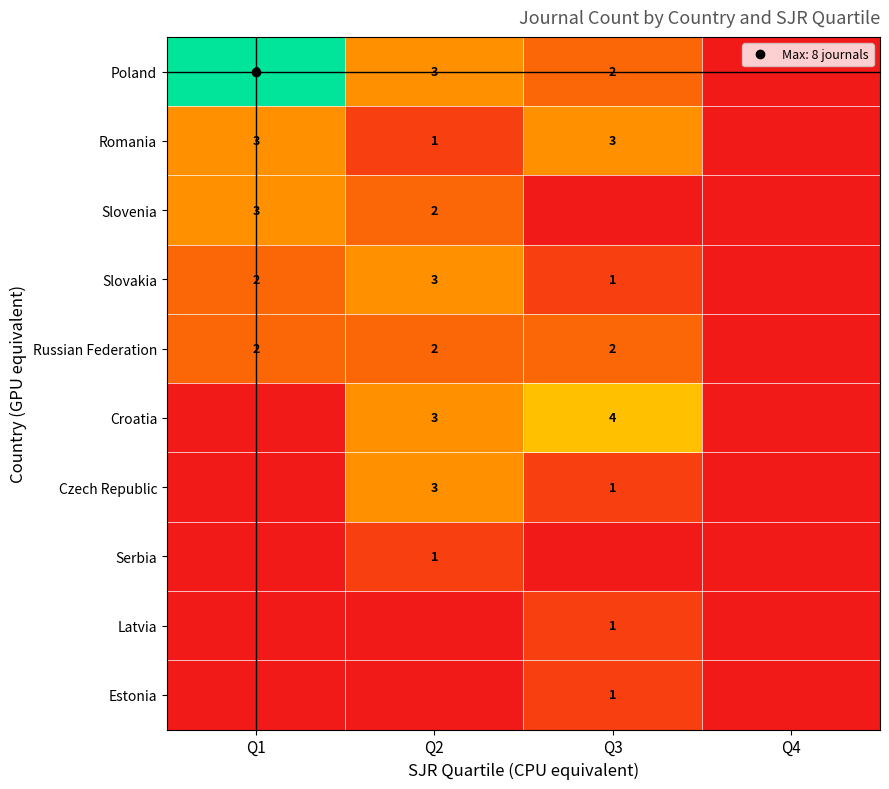

How many Poland values are between 2 and 8?

3